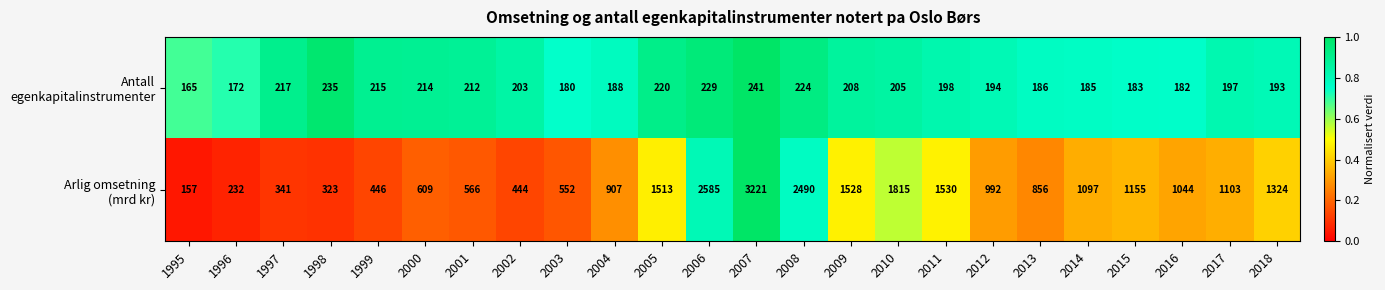

What is the maximum value shown in the chart?

3221